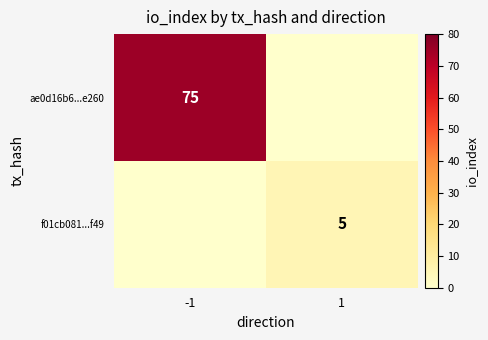

The value of f01cb081...f49 at 1 is 5. True or false?

True